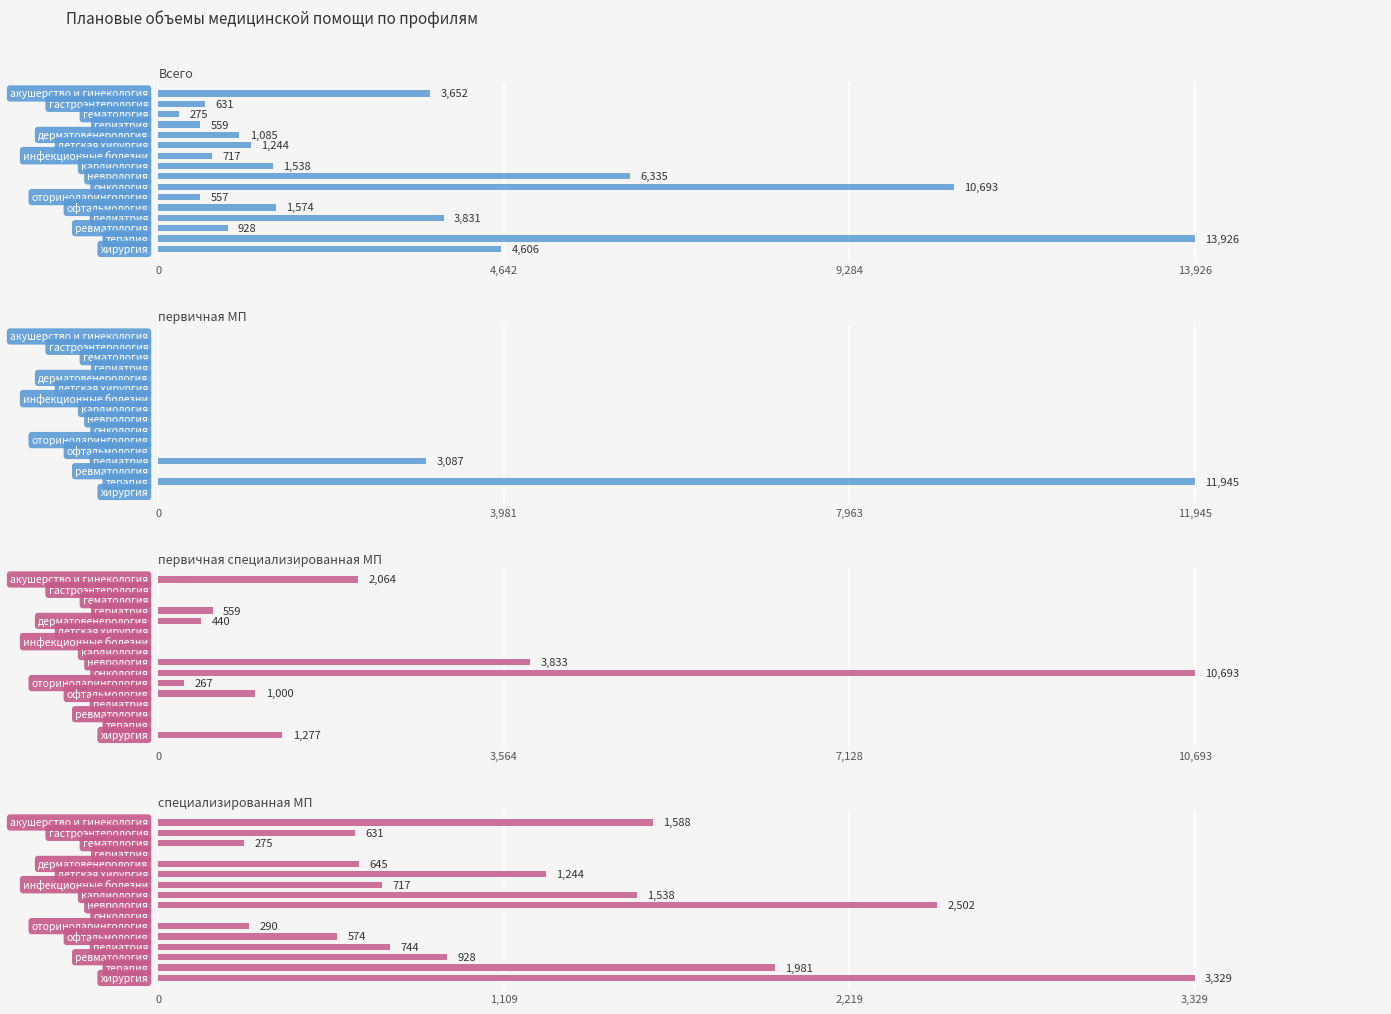

Which series has the largest total across all categories?

Всего